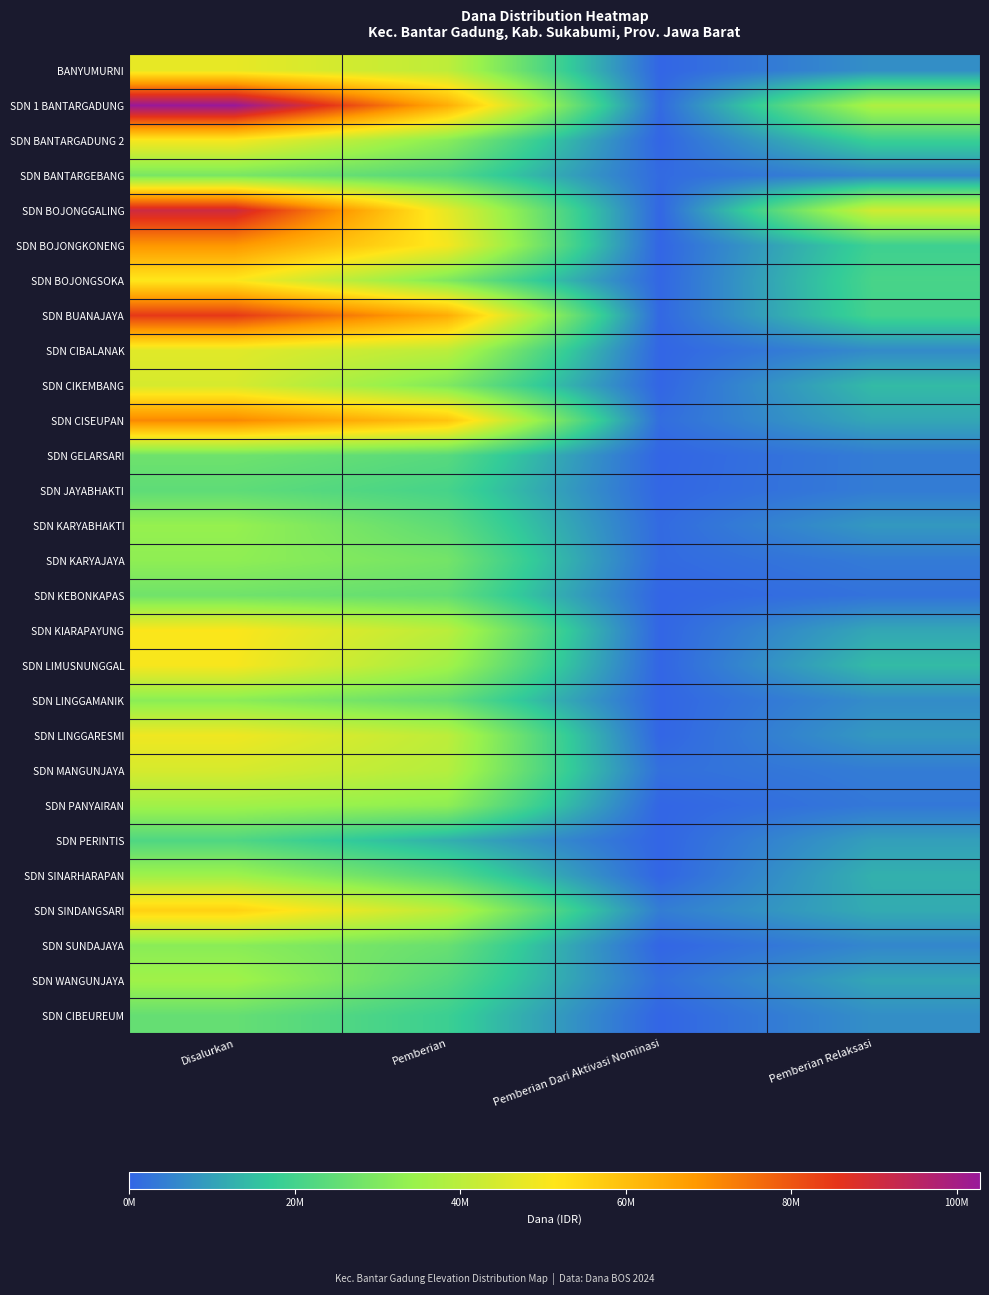

Between Pemberian and Disalurkan, which is larger?

Disalurkan